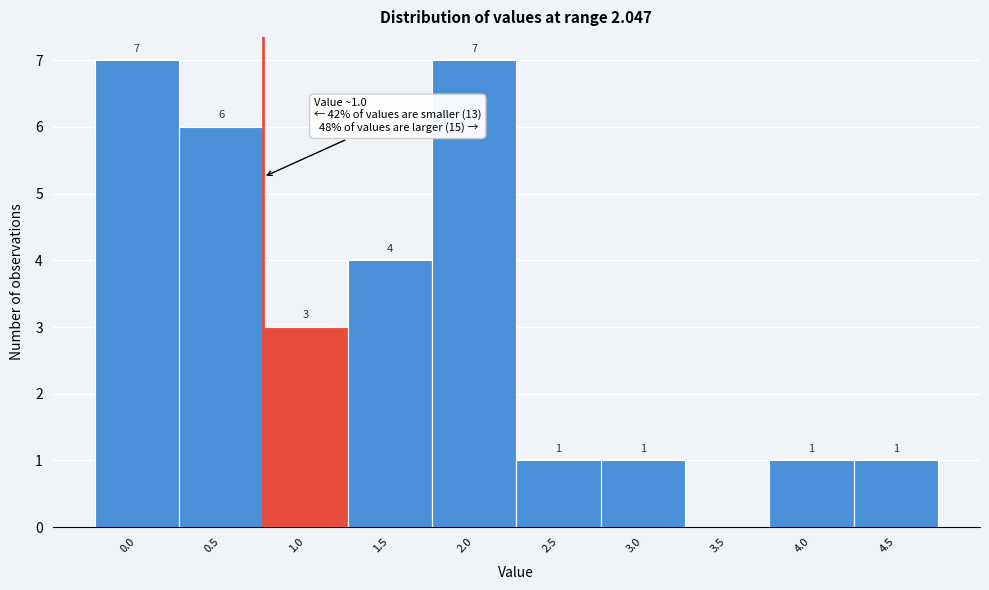

Reading left to right, what are all the values shown in this chart?

0.0=7	0.5=6	1.0=3	1.5=4	2.0=7	2.5=1	3.0=1	3.5=0	4.0=1	4.5=1